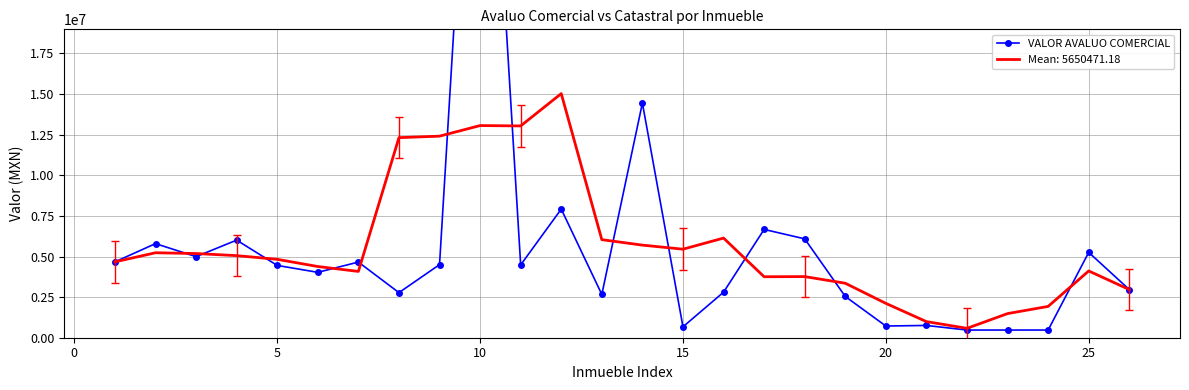

How many interior local valleys (lower than both neighbors) does the data have?

7